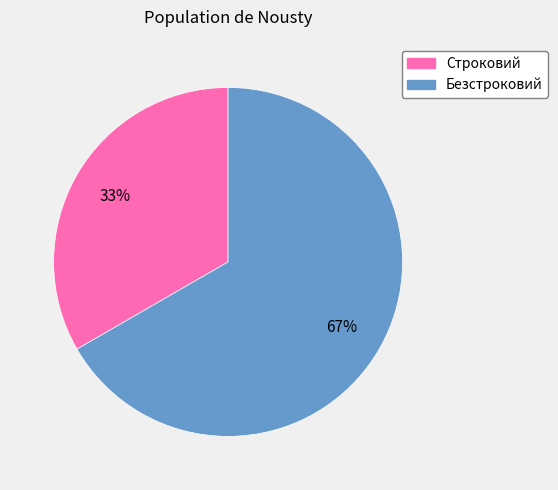

What is the ratio of the value at Строковий to the value at Безстроковий?

0.5